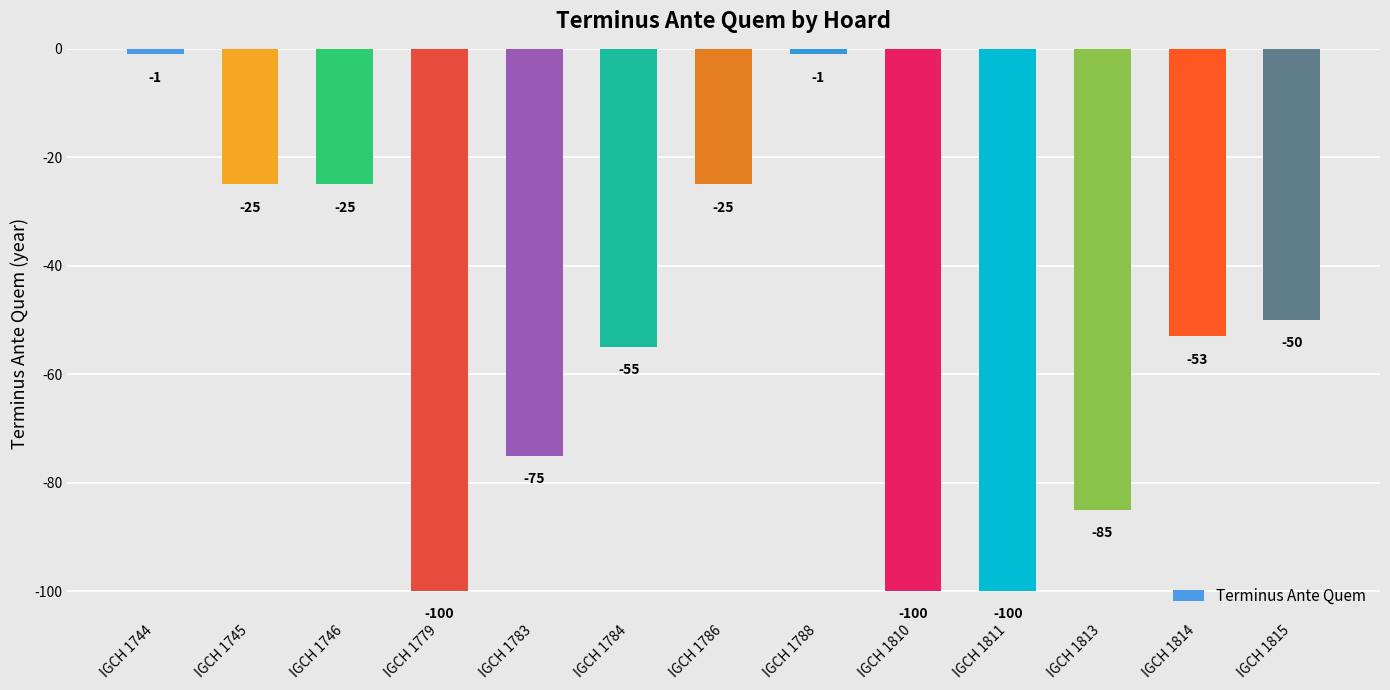

At which label does the data first exceed -53?

IGCH 1744